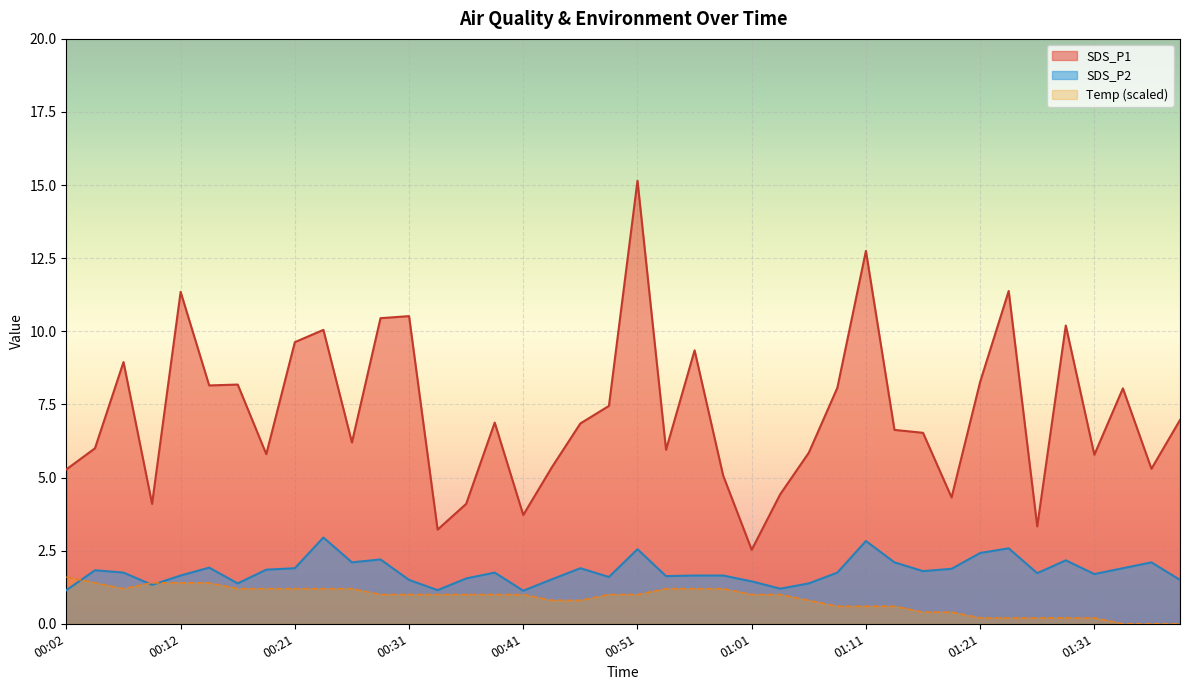

Which series has the largest range (max minus min)?

SDS_P1